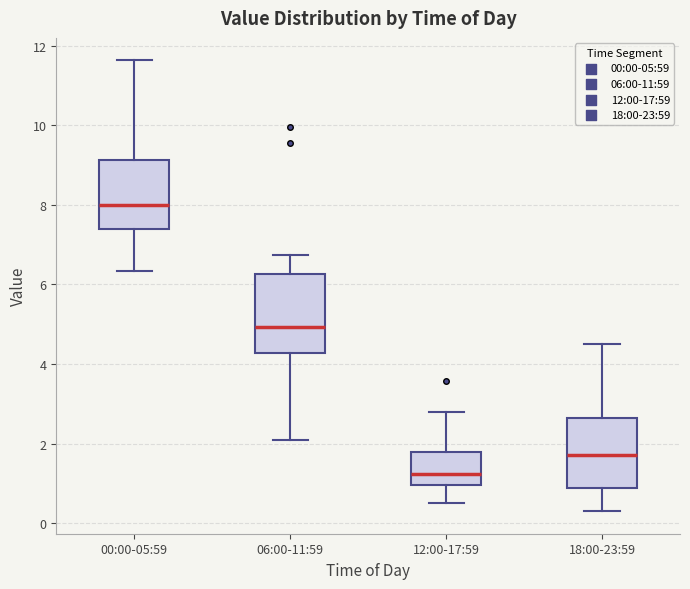

Reading left to right, transcribe this box plot: for each box, give where its median line is, the range the box spans, and where its two whiskers end, as read against the y-axis. The values are not printed on the chart, so give them approximately, as read against the axis.

00:00-05:59: median 8.0, box 7.4 to 9.2, whiskers 6.4 to 11.6
06:00-11:59: median 5.0, box 4.2 to 6.2, whiskers 2.0 to 6.8
12:00-17:59: median 1.2, box 1.0 to 1.8, whiskers 0.6 to 2.8
18:00-23:59: median 1.8, box 0.8 to 2.6, whiskers 0.4 to 4.6